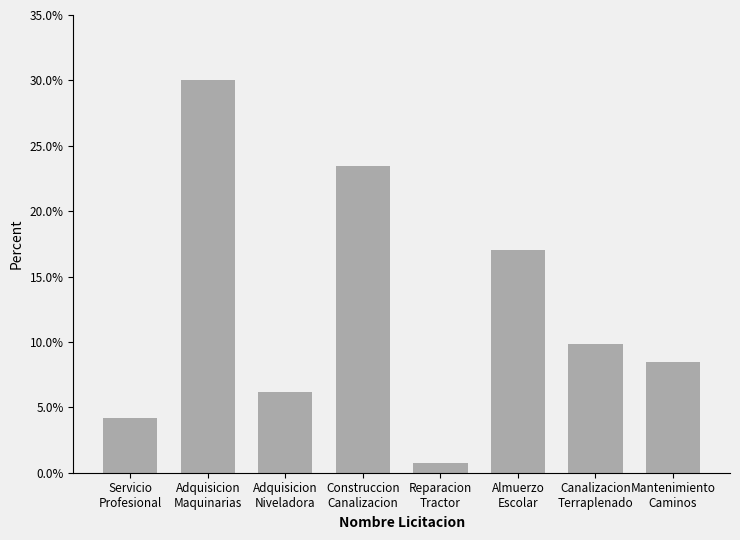

At which label does the data first exceed 9?

Adquisicion
Maquinarias